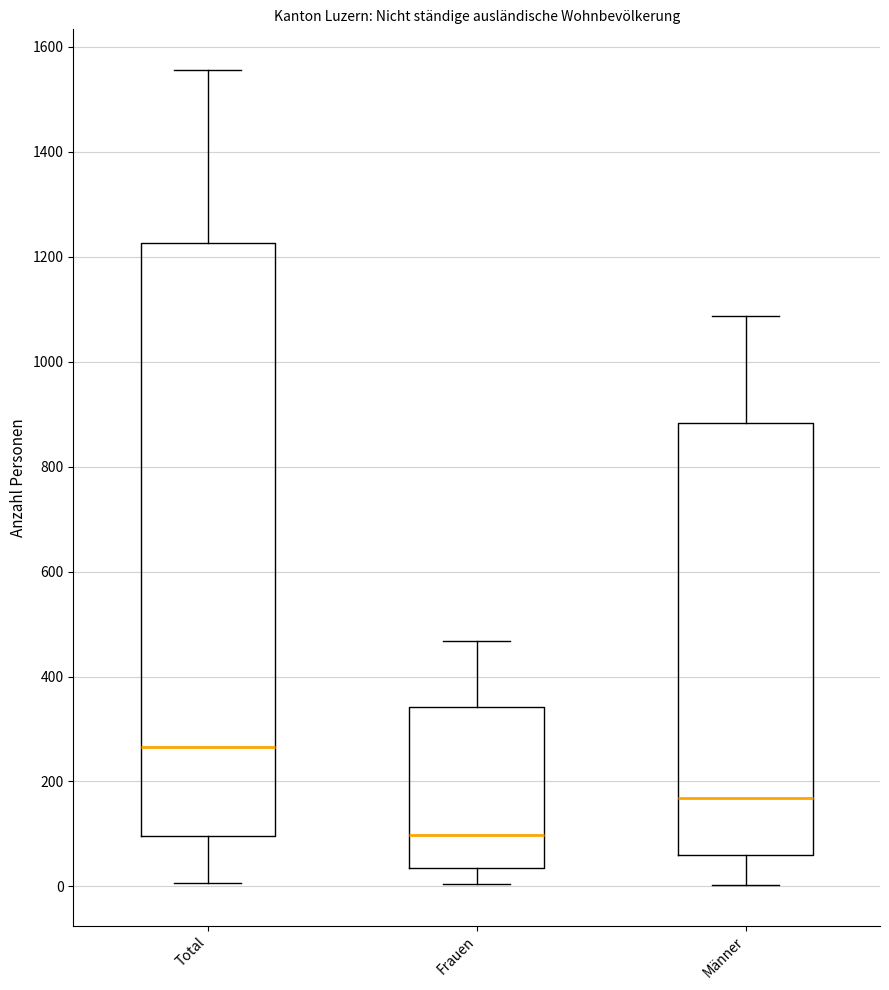

Where does the median line of the box for Frauen sit on the y-axis? The values are not printed on the chart, so give them approximately, as read against the axis.

100